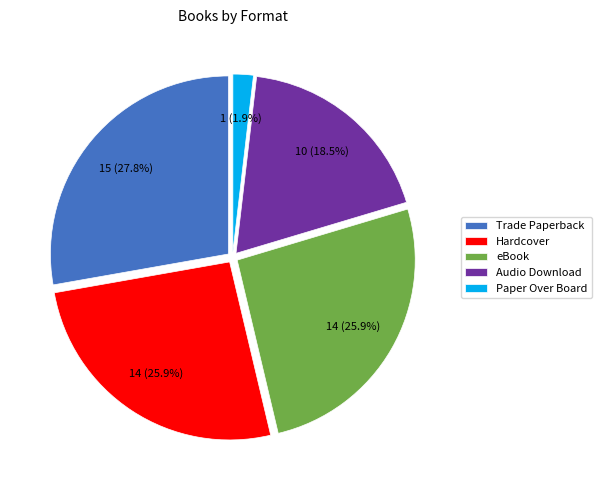

How many segments does this pie chart have?

5